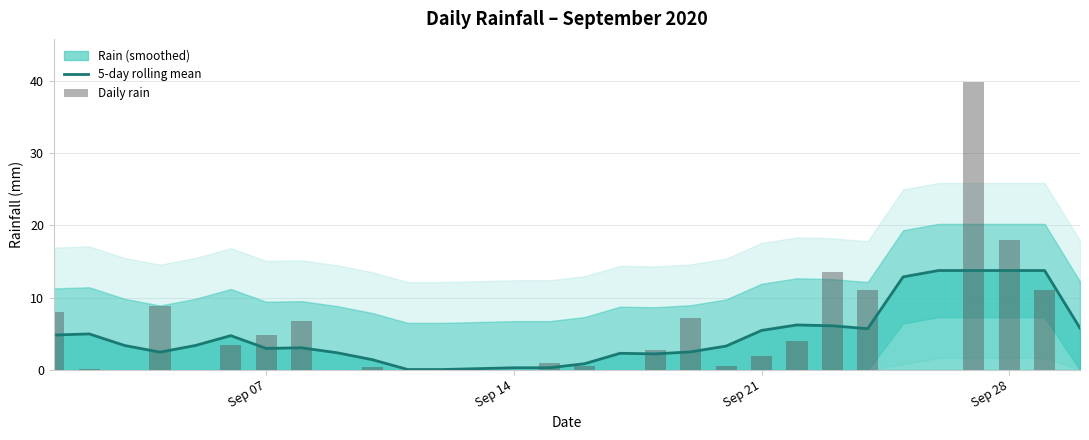

What is the difference between the maximum and minimum values in the 5-day rolling mean series?

13.7